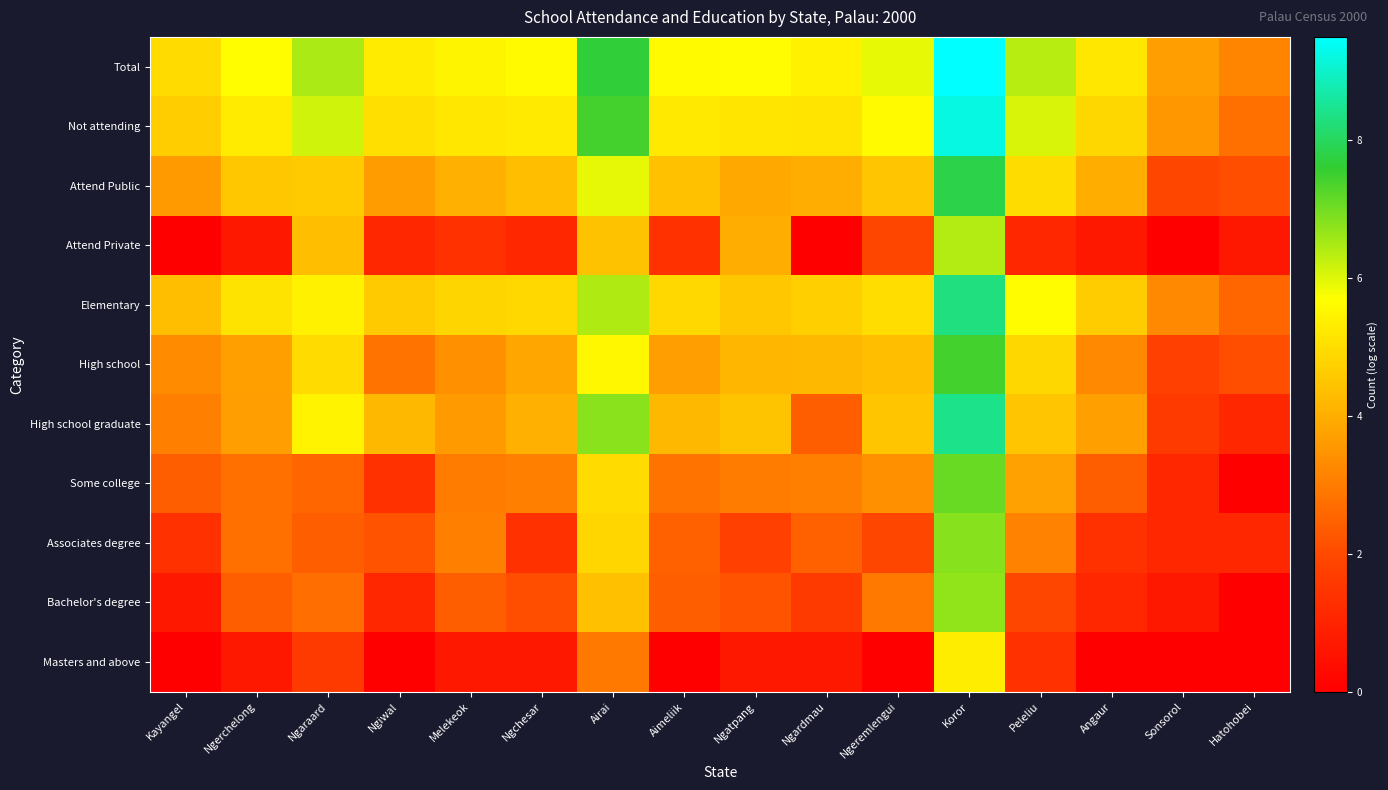

Which category has the highest value across all series?

Koror